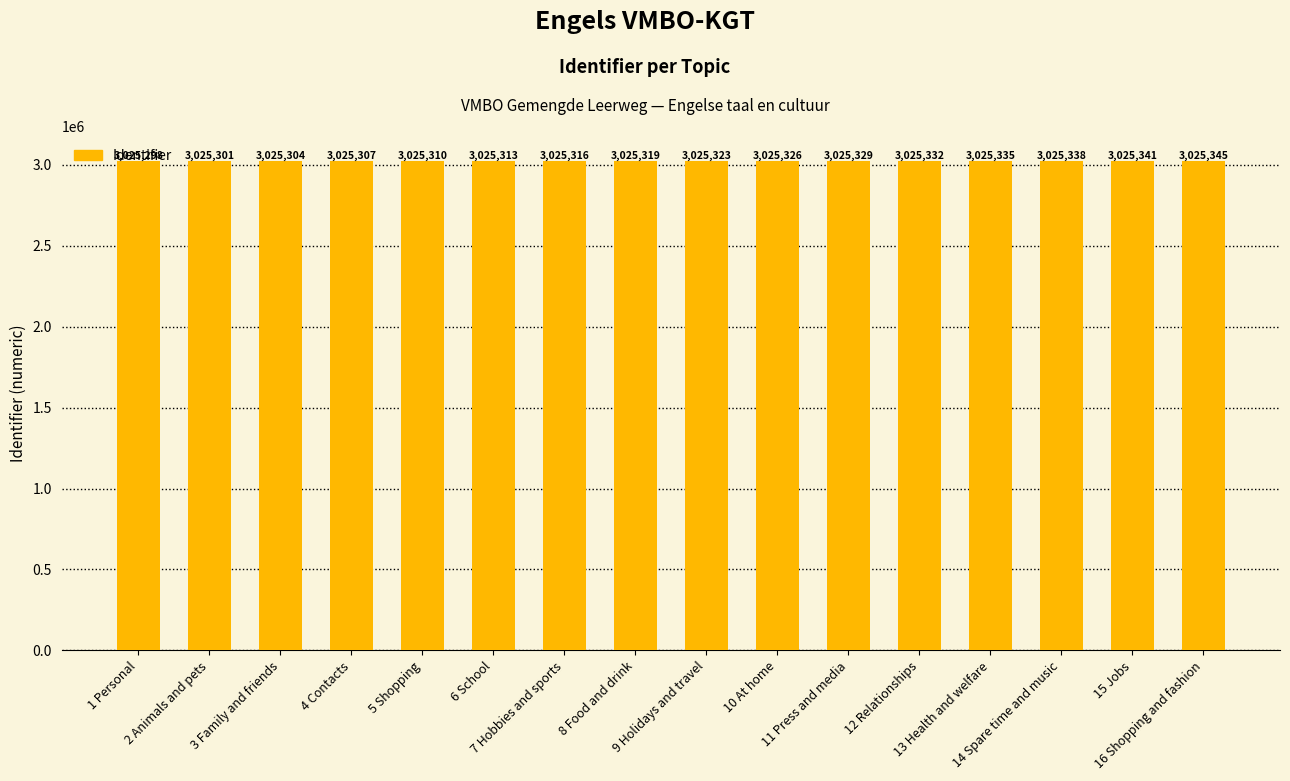

Which has a higher value, 3 Family and friends or 11 Press and media?

11 Press and media